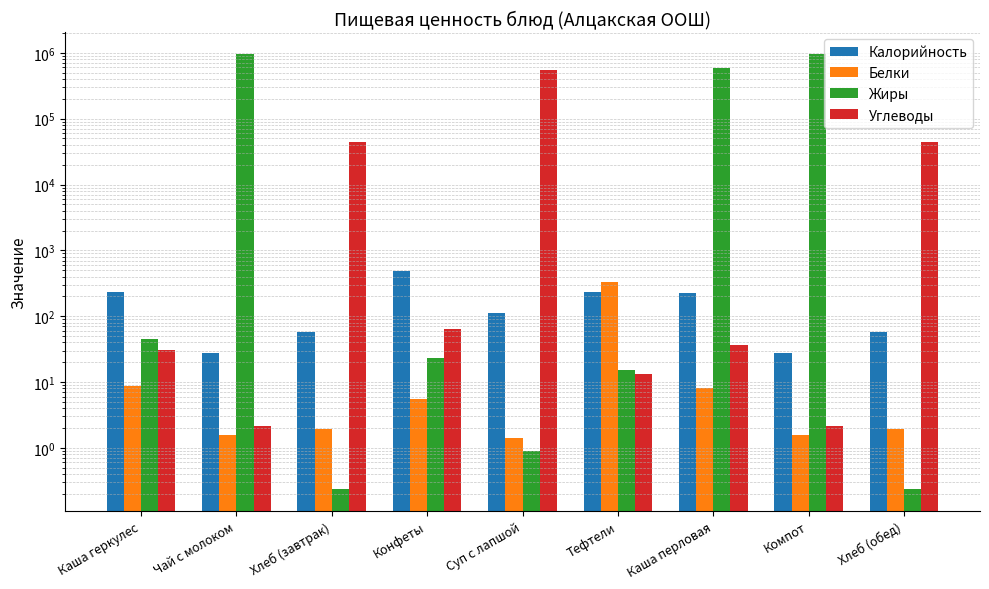

Is it true that Жиры equals 65.2 at Каша геркулес?

False